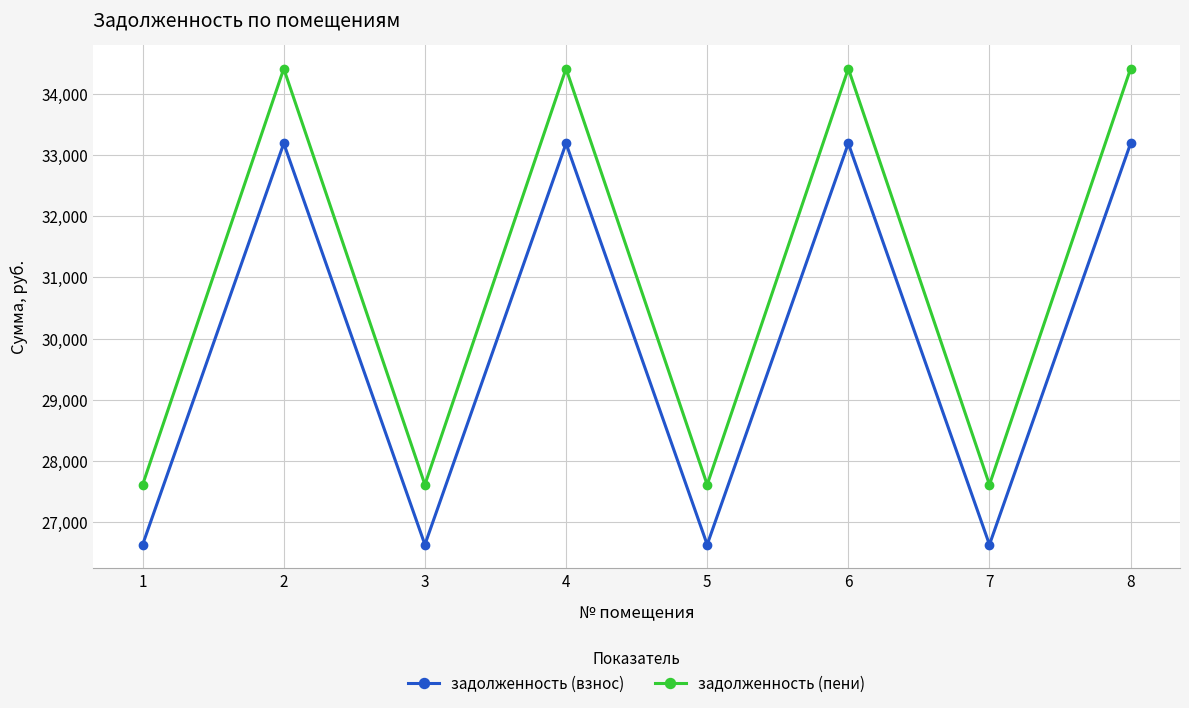

Between 3 and 8, which series saw the biggest shift?

задолженность (пени)